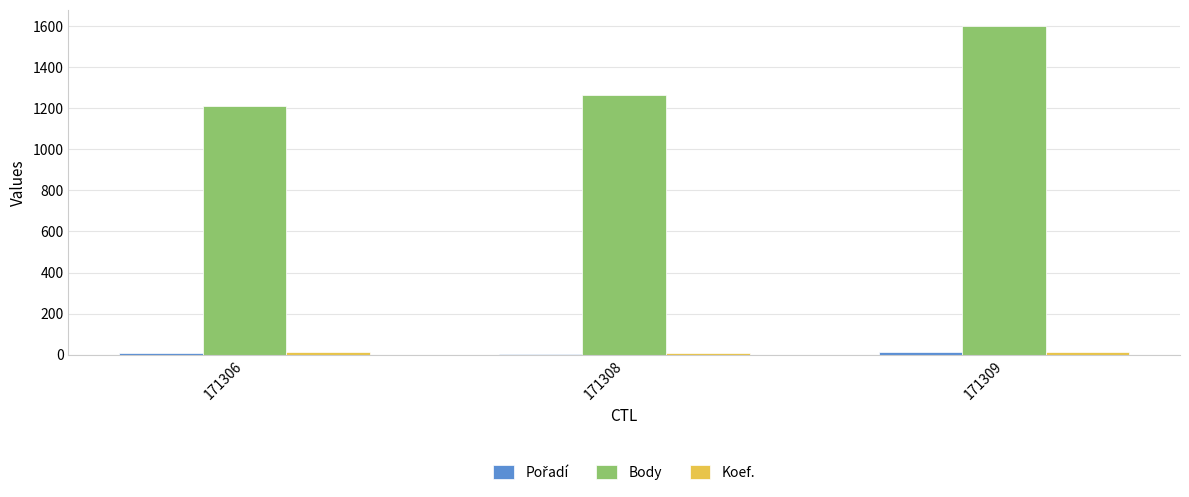

Which series changed the most between 171306 and 171308?

Body